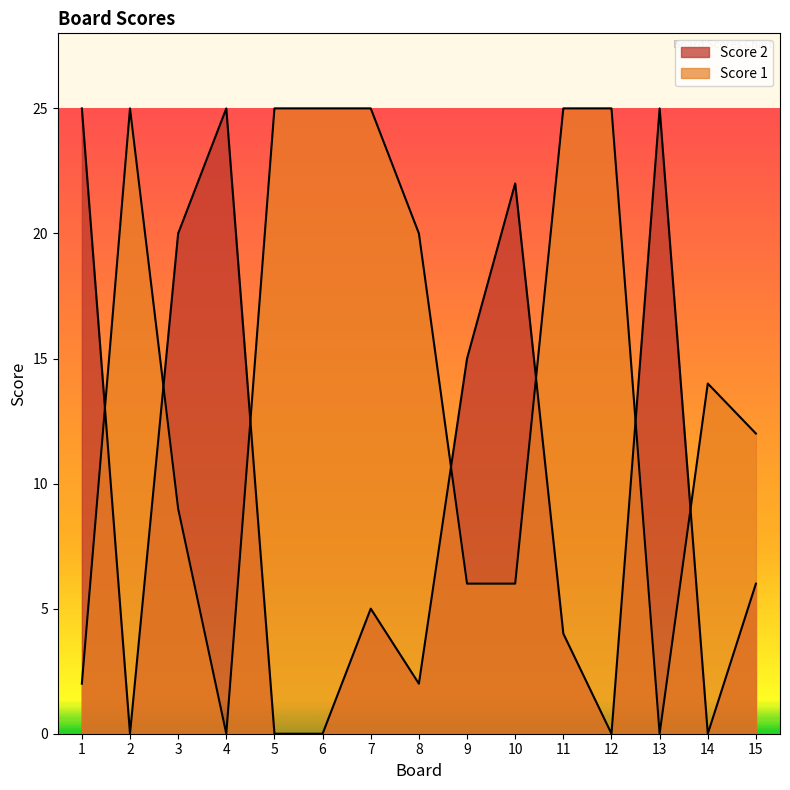

Is it true that Score 2 equals 25 at 13?

True